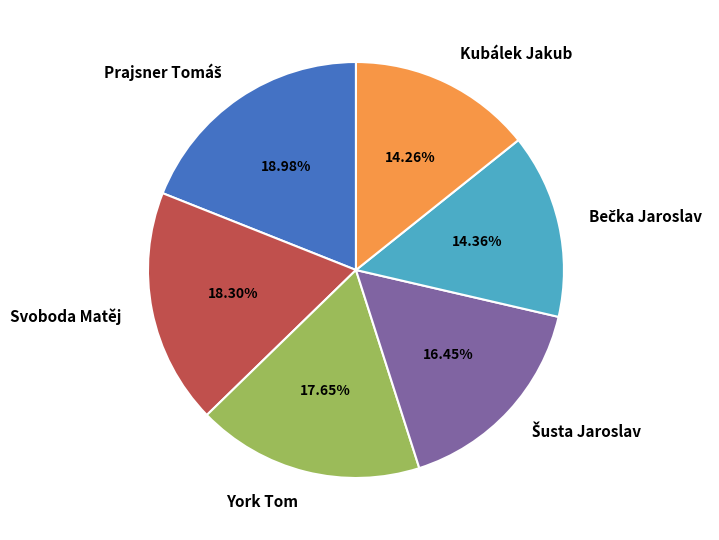

How many slices are in this pie chart?

6